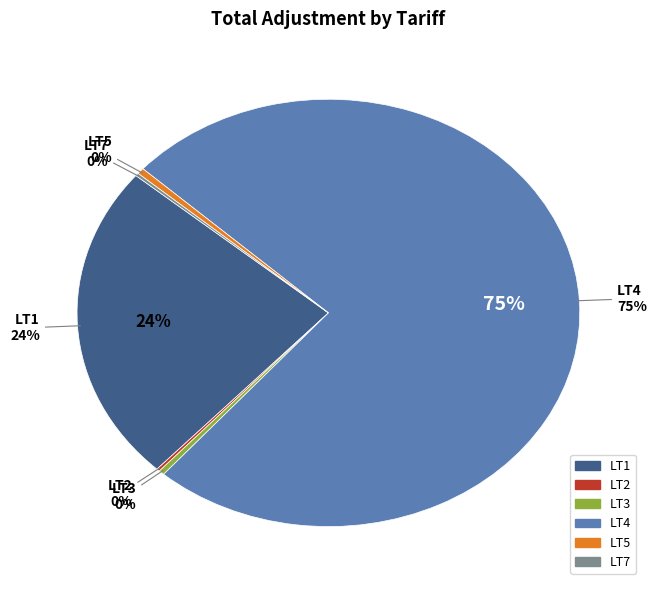

What is the change in value from LT4 to LT7?

-2160547.6